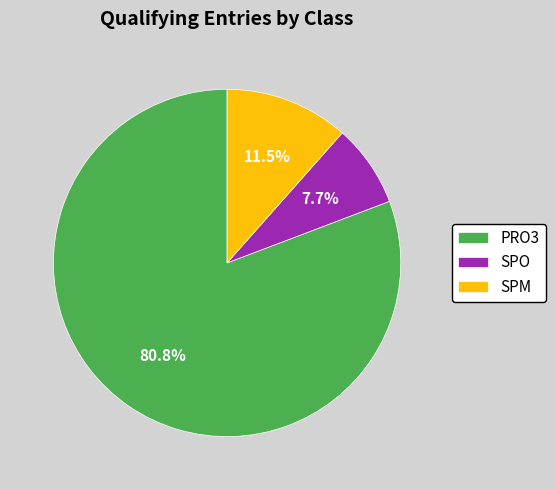

To the nearest percent, what is the difference between the largest and smallest slice percentages?

73%